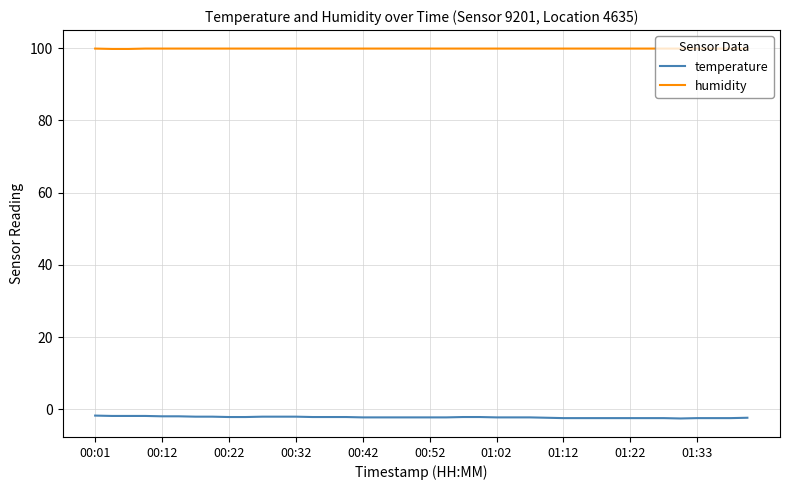

Which series has the largest total across all categories?

humidity